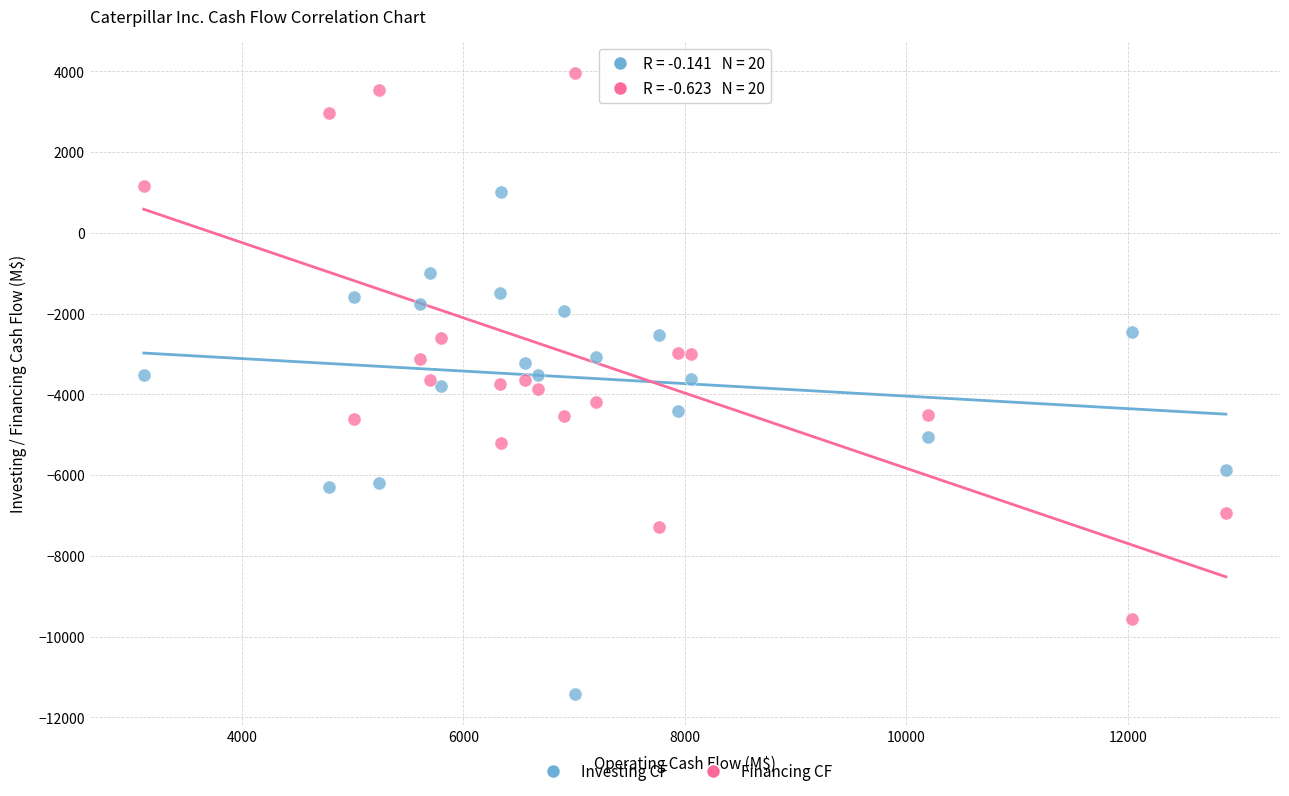

Which series has the largest Y range (max minus min)?

Financing CF